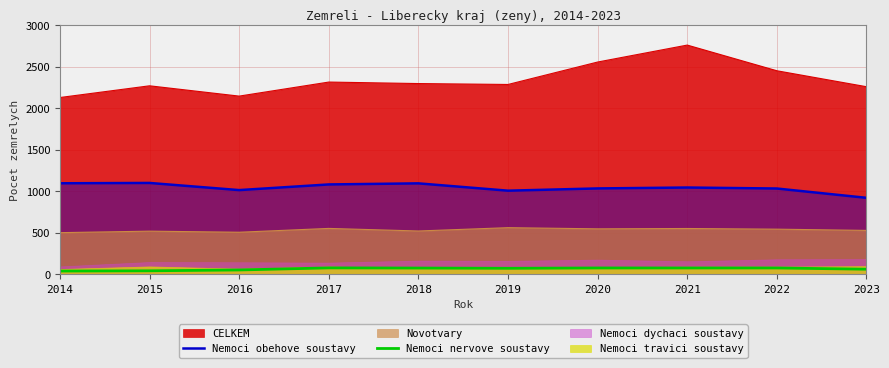

Which category has the lowest value across all series?

2014